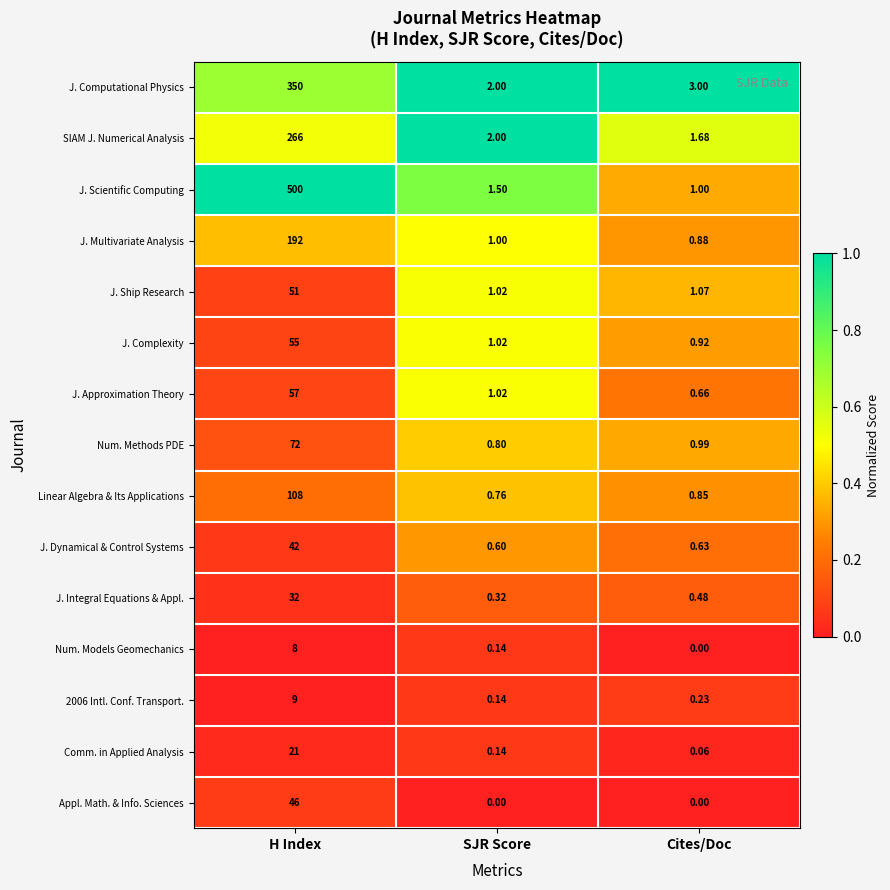

List the series in order of their peak value, lowest first.

Num. Models Geomechanics, 2006 Intl. Conf. Transport., Comm. in Applied Analysis, J. Integral Equations & Appl., J. Dynamical & Control Systems, Appl. Math. & Info. Sciences, J. Ship Research, J. Complexity, J. Approximation Theory, Num. Methods PDE, Linear Algebra & Its Applications, J. Multivariate Analysis, SIAM J. Numerical Analysis, J. Computational Physics, J. Scientific Computing